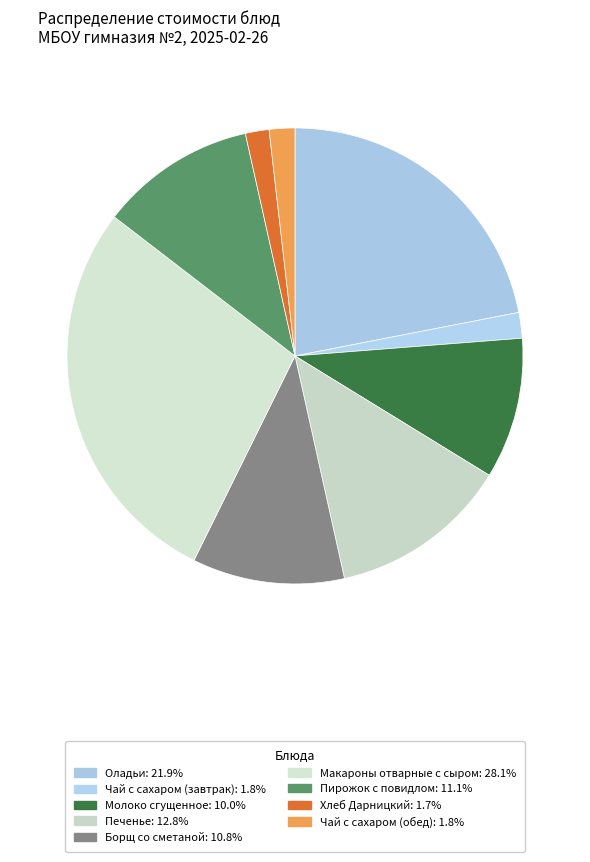

How many slices are in this pie chart?

9